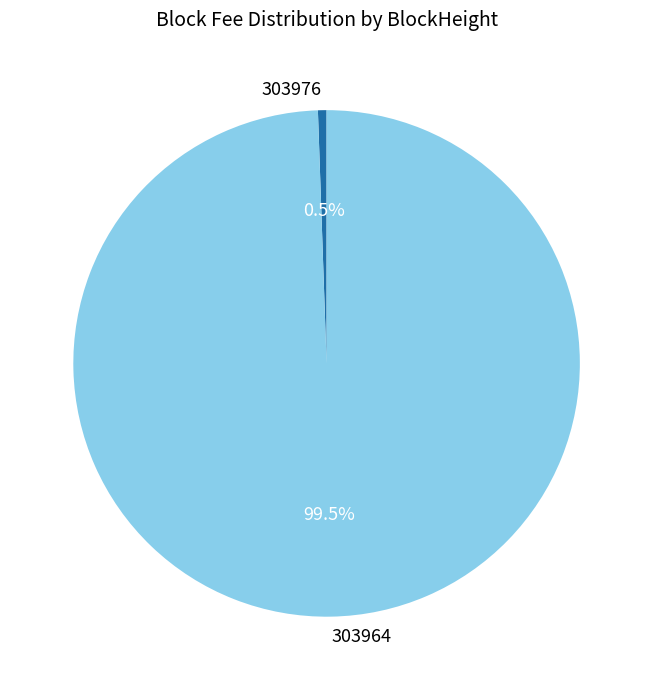

Between 303964 and 303976, which is larger?

303964